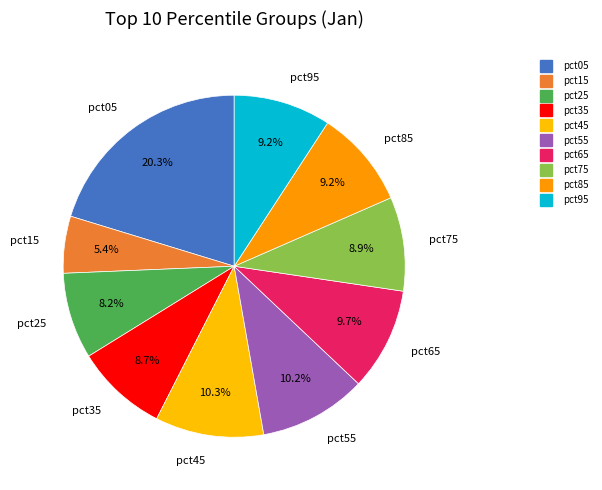

Which slice is the largest?

pct05